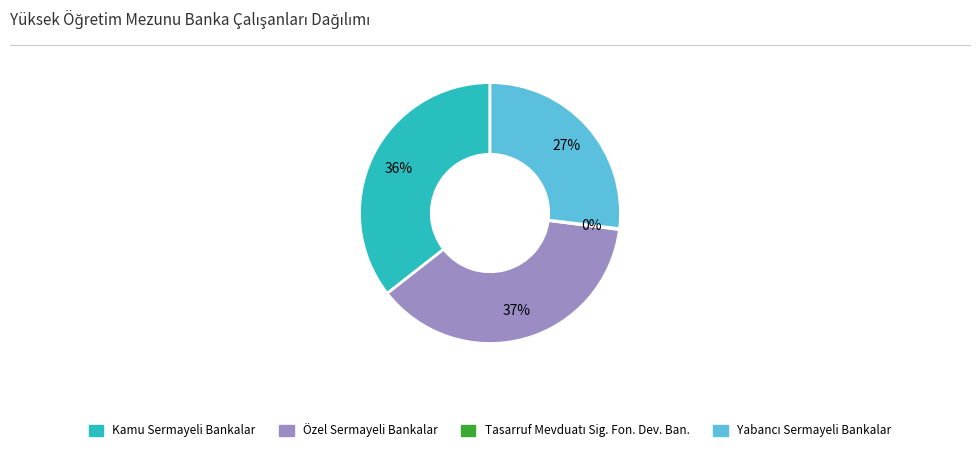

True or false: Özel Sermayeli Bankalar accounts for 37% of the total.

True